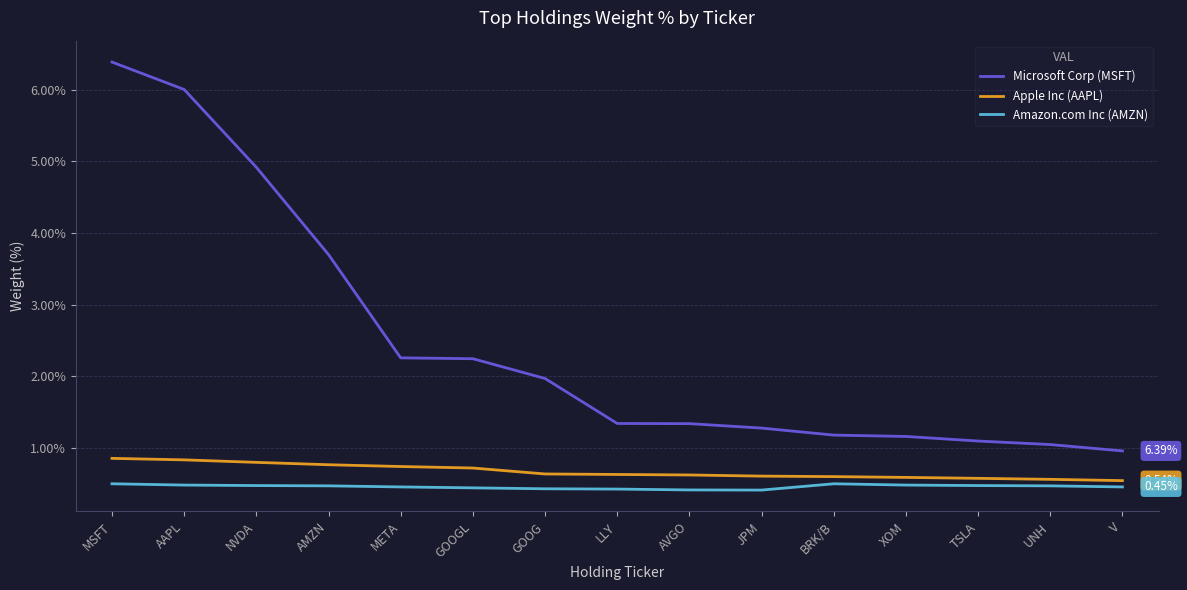

True or false: Amazon.com Inc (AMZN) and Microsoft Corp (MSFT) intersect in this chart.

False